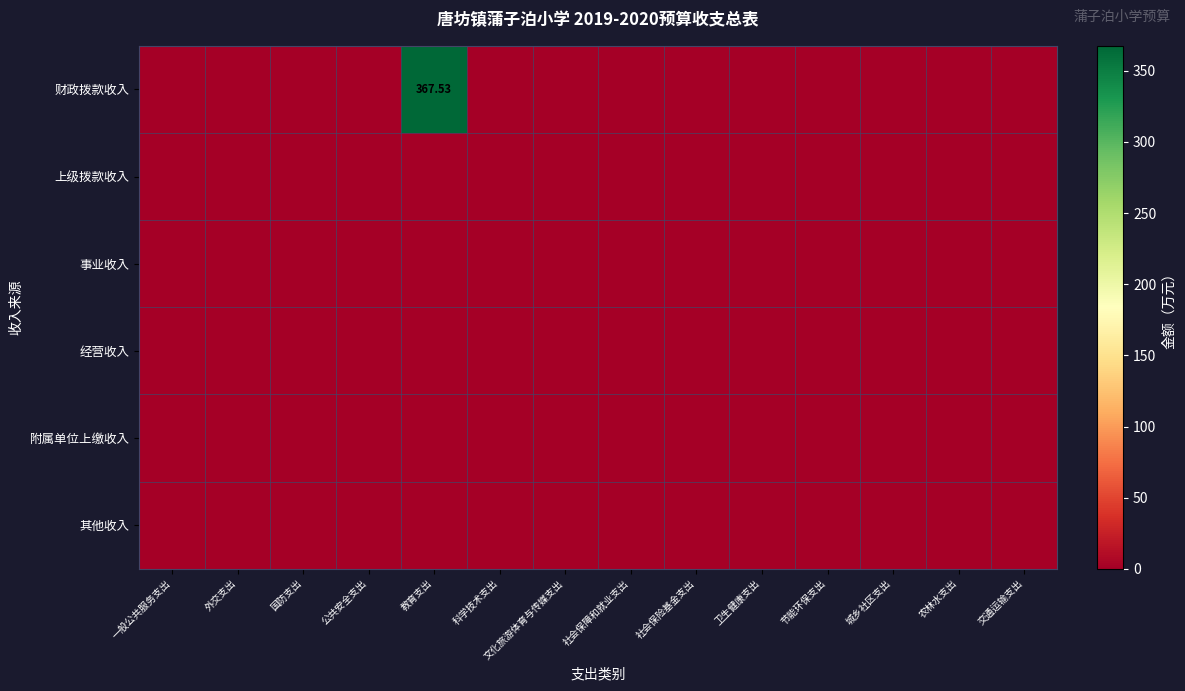

At which category is the sum across all series the highest?

教育支出